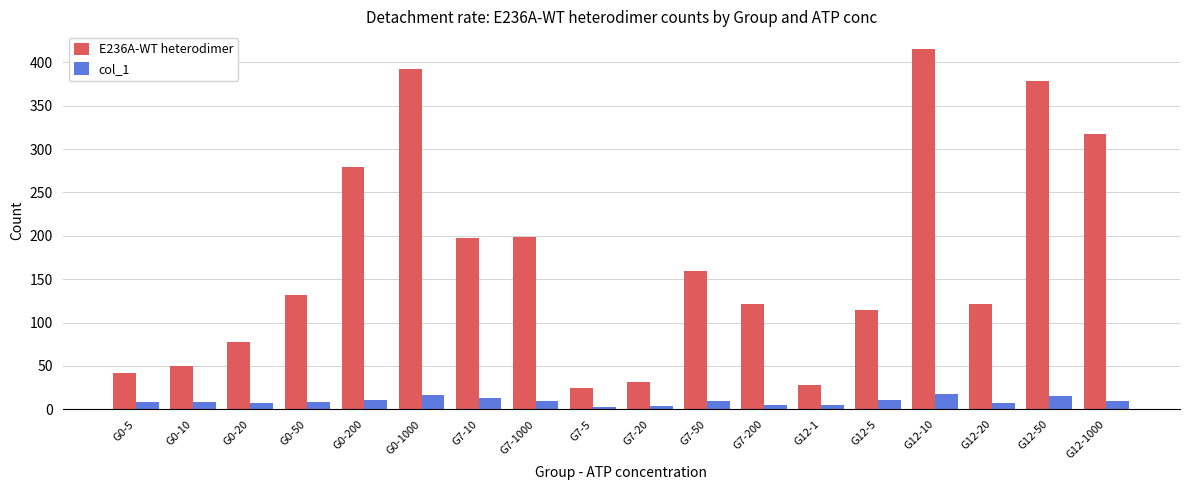

At which label is E236A-WT heterodimer closest to 220?

G7-1000